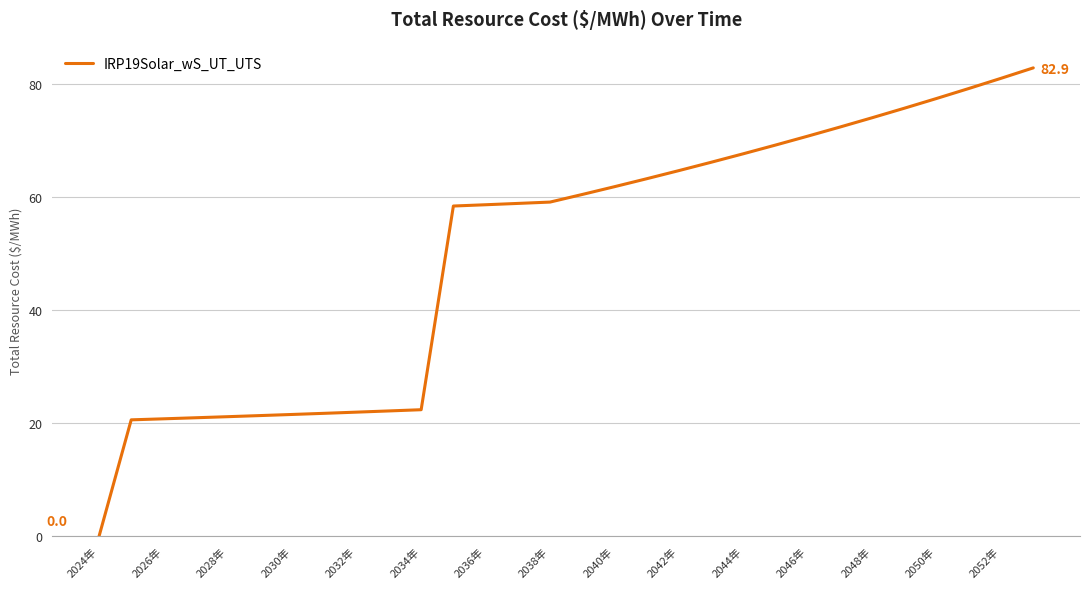

What is the greatest value displayed?

82.9